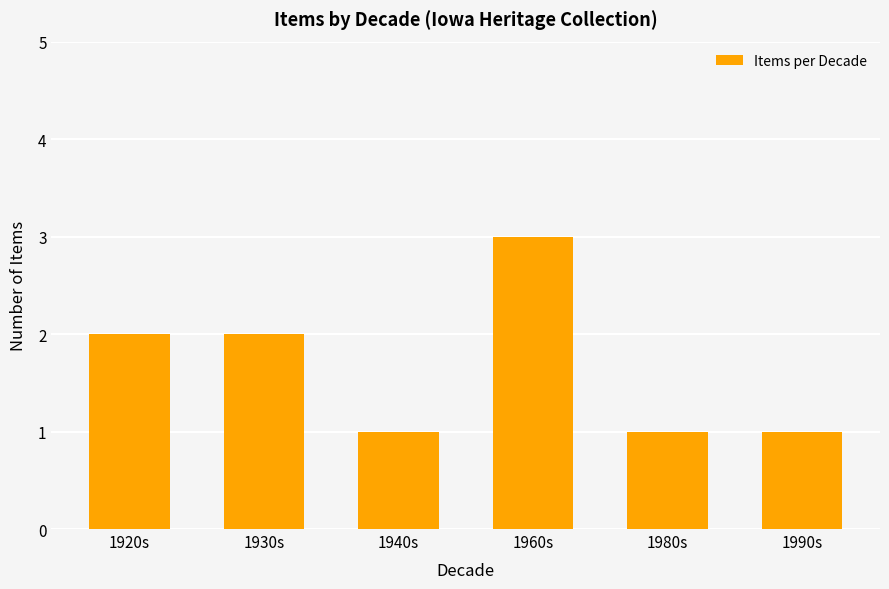

What is the change in value from 1920s to 1960s?

+1